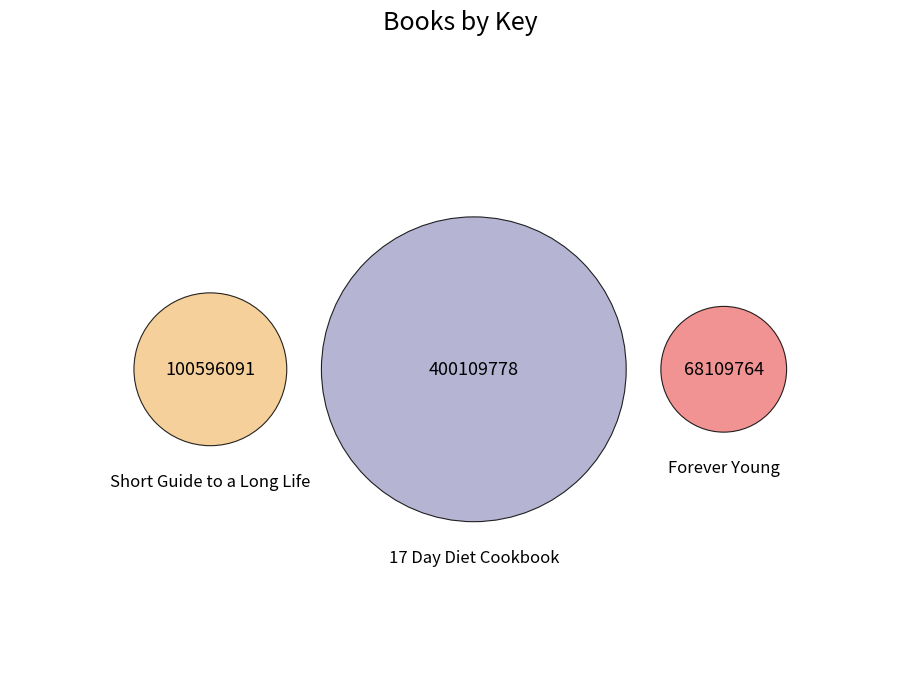

Rank the categories by value from highest to lowest.

17 Day Diet Cookbook, Short Guide to a Long Life, Forever Young